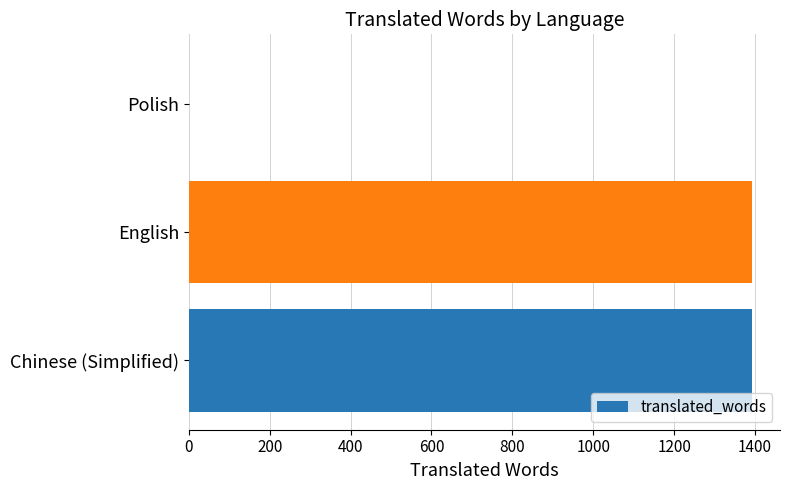

Reading bottom to top, extract all data points from this chart.

Chinese (Simplified)=1392	English=1392	Polish=0